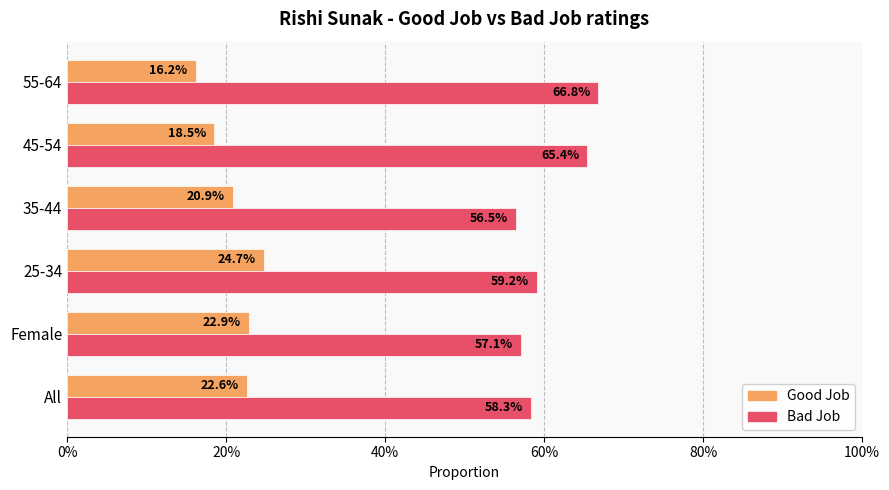

What are all the series names shown in the legend?

Good Job, Bad Job